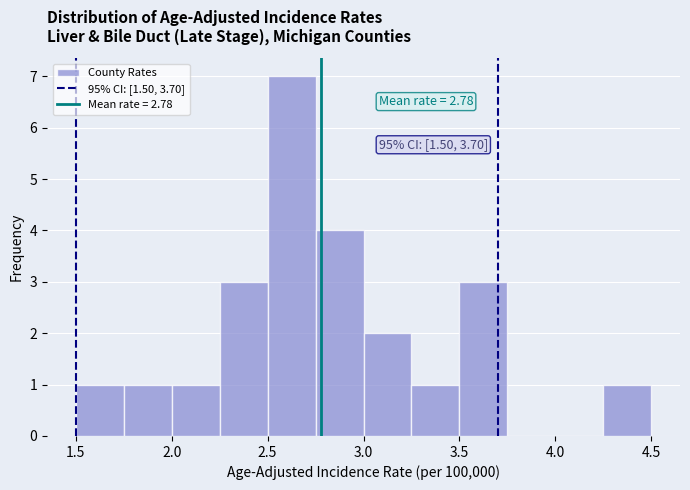

Over which range of the x-axis is the bar tallest?

2.50 to 2.75